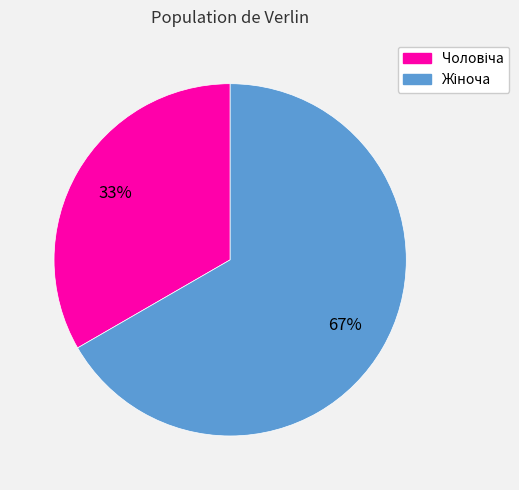

To the nearest percent, what is the average slice percentage?

50%